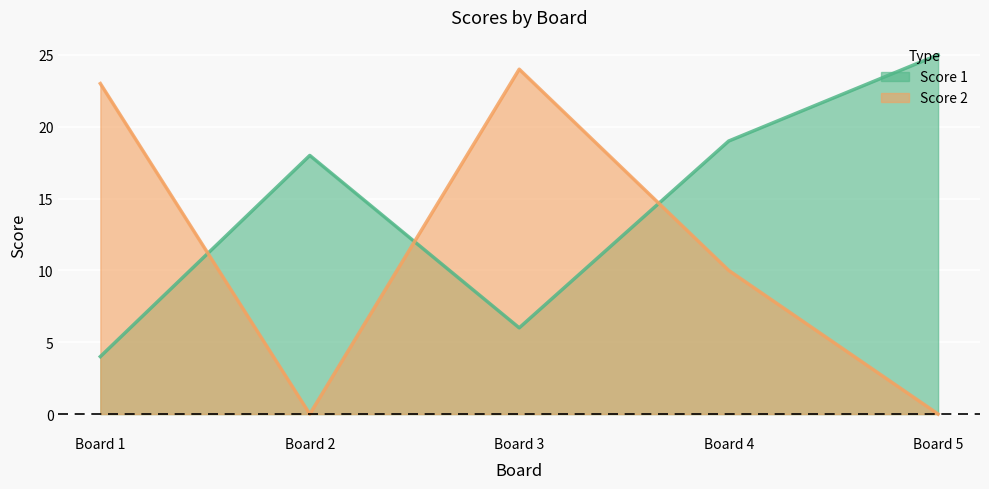

What is the difference between the Score 2 values at Board 2 and Board 4?

10